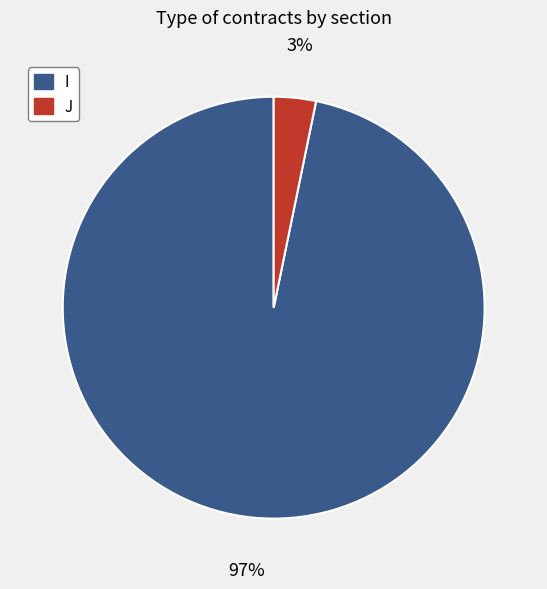

The I slice represents 97% of the pie. True or false?

True